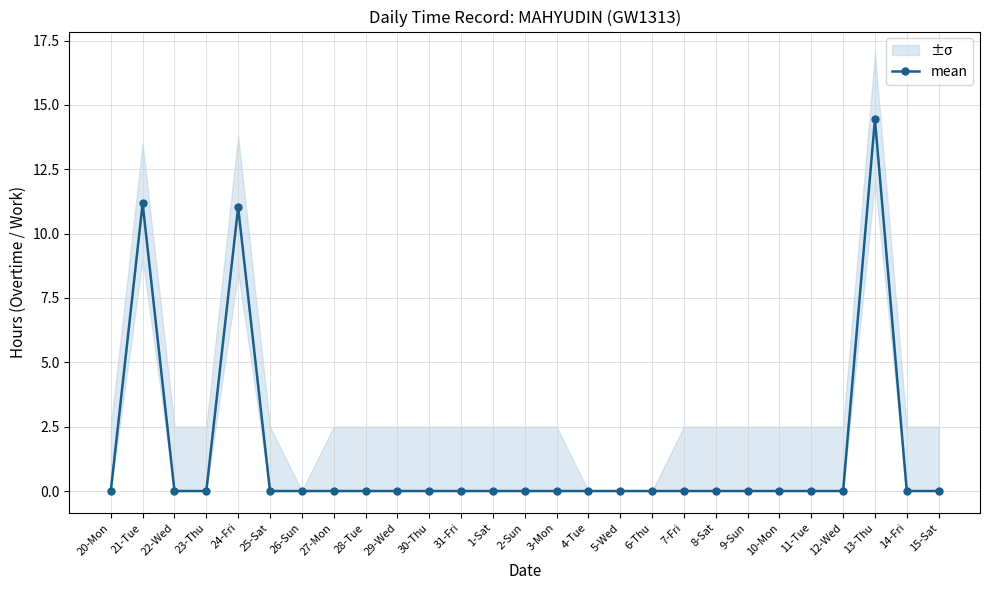

List the labels in order of value, largest first.

13-Thu, 21-Tue, 24-Fri, 20-Mon, 22-Wed, 23-Thu, 25-Sat, 26-Sun, 27-Mon, 28-Tue, 29-Wed, 30-Thu, 31-Fri, 1-Sat, 2-Sun, 3-Mon, 4-Tue, 5-Wed, 6-Thu, 7-Fri, 8-Sat, 9-Sun, 10-Mon, 11-Tue, 12-Wed, 14-Fri, 15-Sat